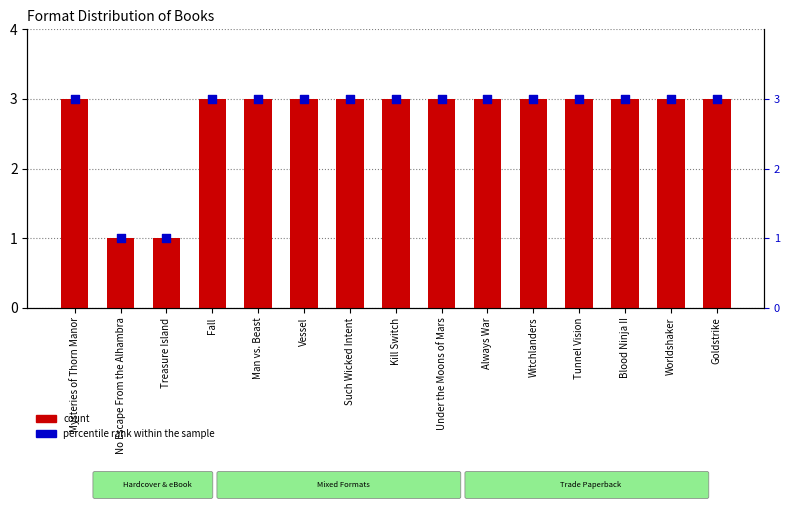

What are all the series names shown in the legend?

count, percentile rank within the sample